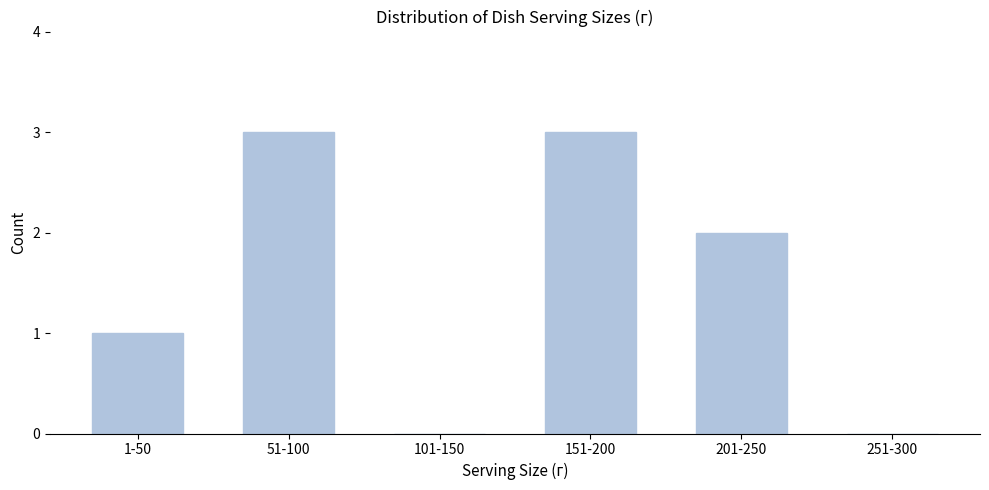

Reading left to right, extract all data points from this chart.

1-50=1	51-100=3	101-150=0	151-200=3	201-250=2	251-300=0